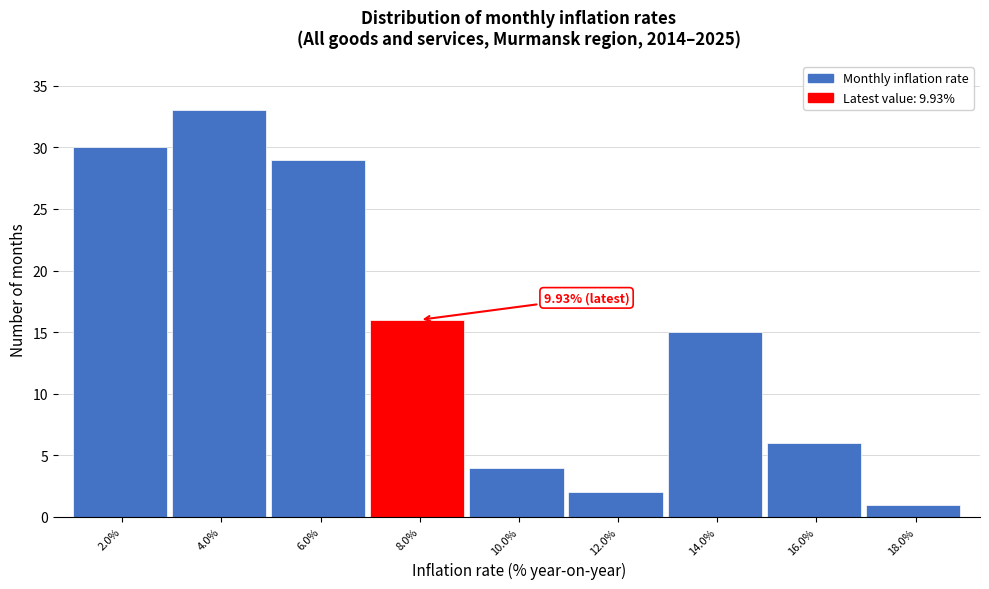

List the labels in order of value, largest first.

4.0%, 2.0%, 6.0%, 8.0%, 14.0%, 16.0%, 10.0%, 12.0%, 18.0%